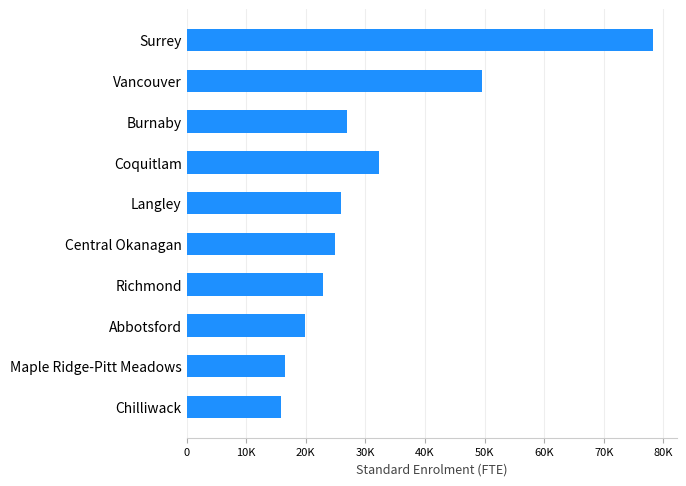

Are the bars horizontal?

Yes